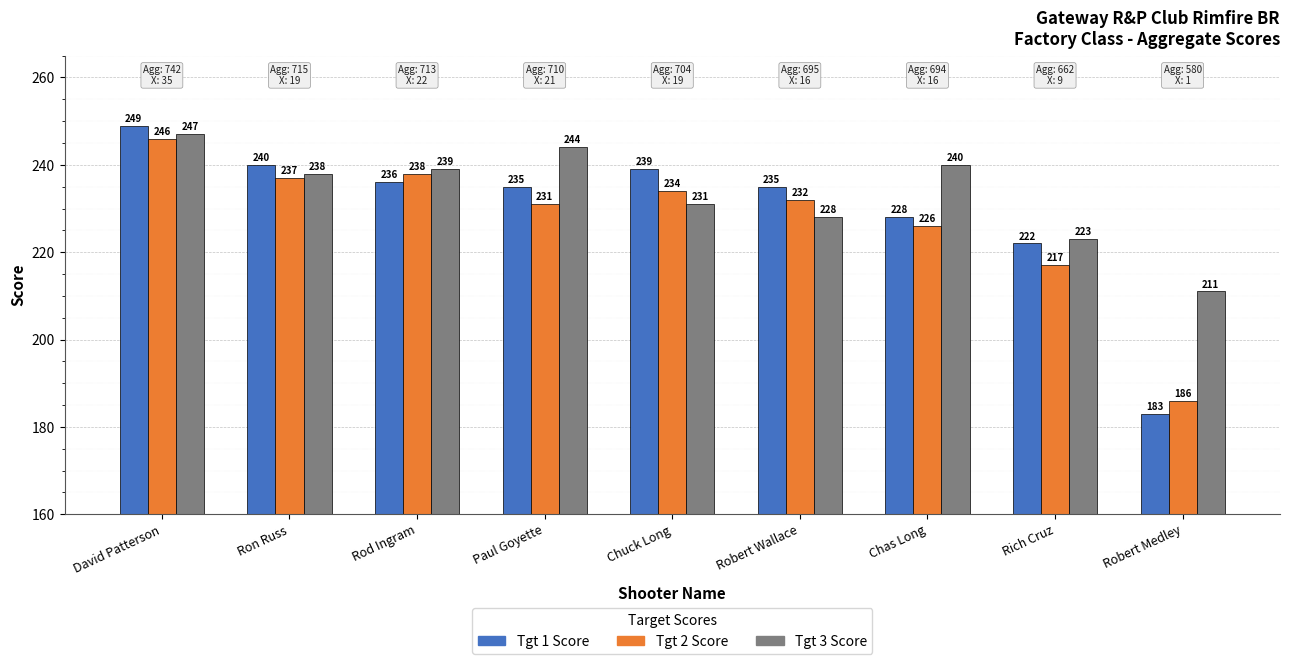

How many bars are there in total?

27